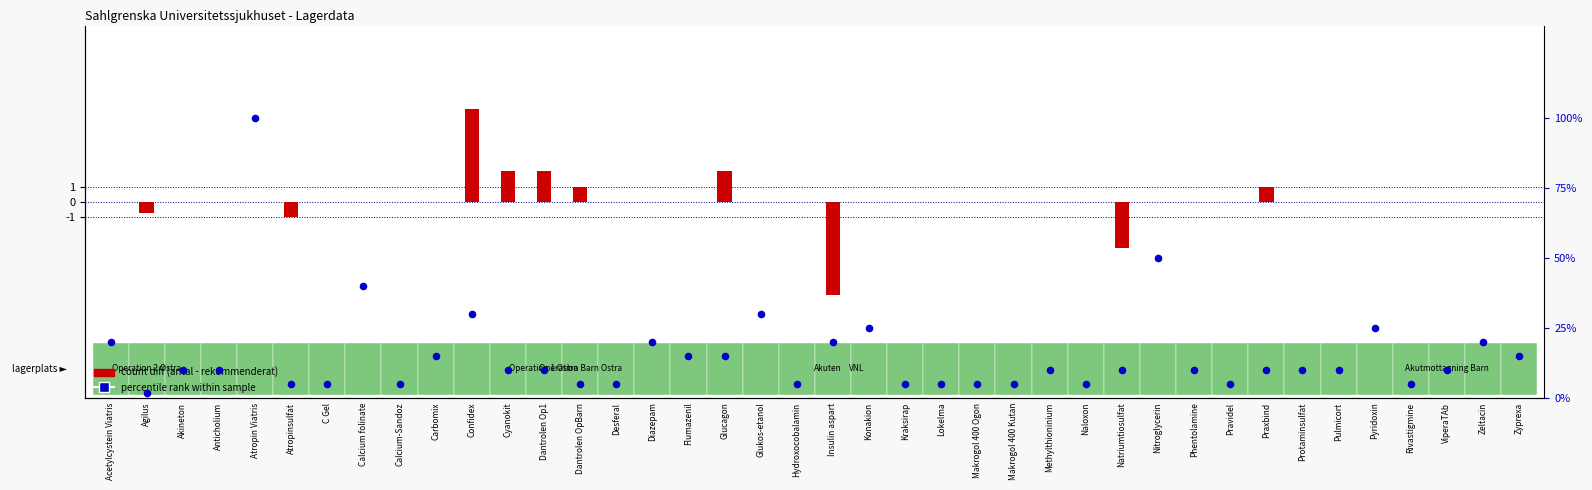

Is the value of percentile rank within sample at Pravidel greater than the value of count diff (antal - rekommenderat) at Insulin aspart?

Yes